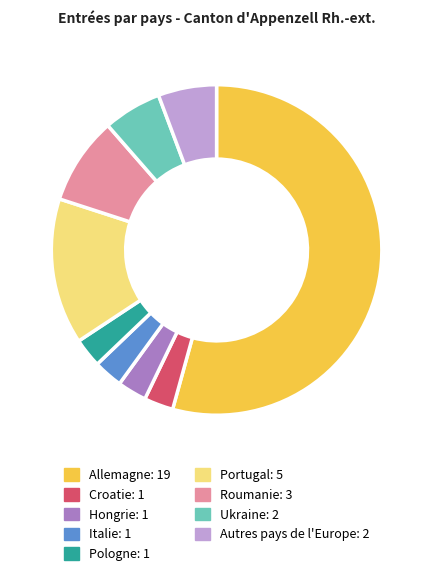

Is there any slice that represents more than half of the pie?

Yes